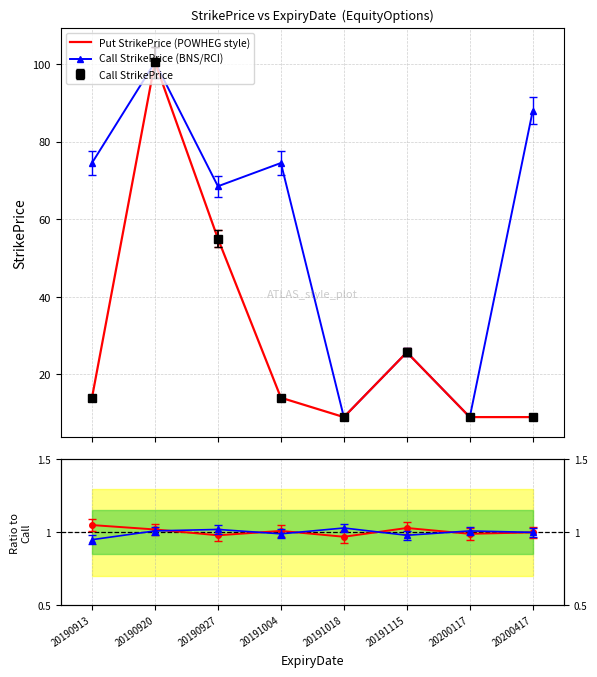

Between 20200117 and 20190920, which is larger?

20190920